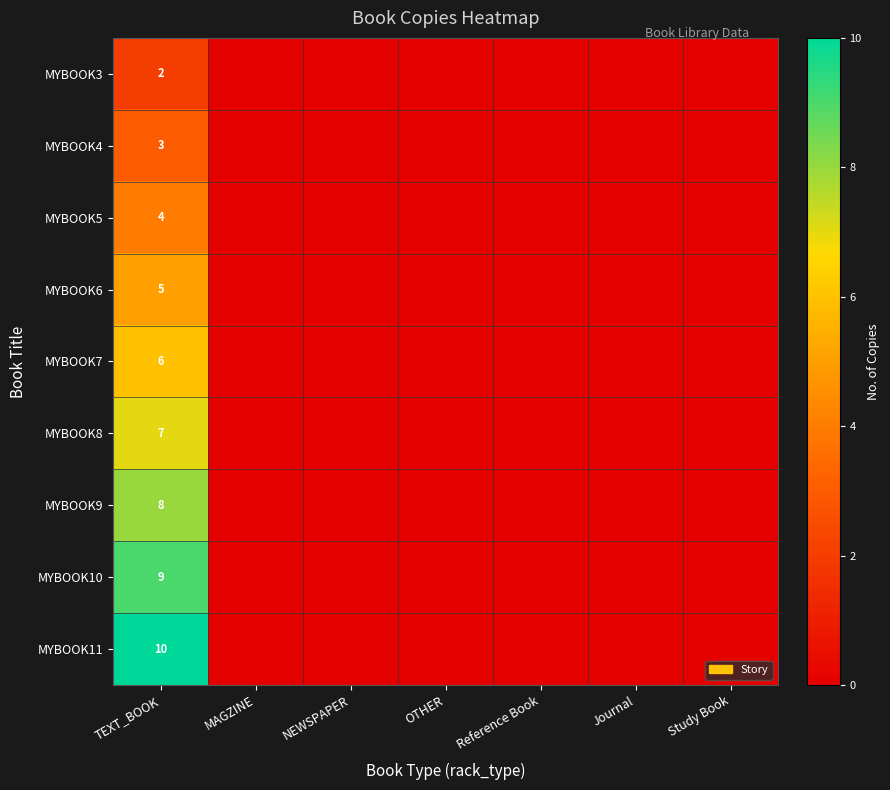

Is it true that MYBOOK6 equals 5 at TEXT_BOOK?

True